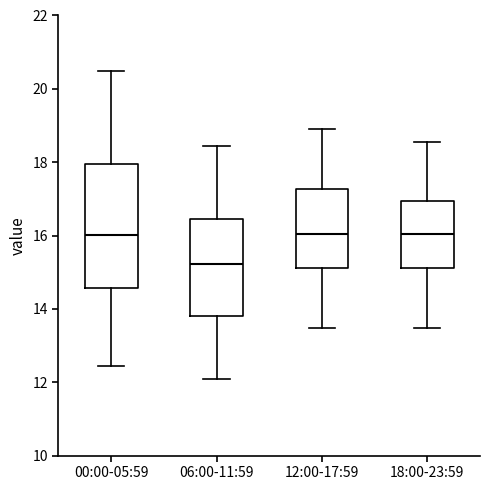

Where does the upper whisker of the box for 18:00-23:59 end on the y-axis? The values are not printed on the chart, so give them approximately, as read against the axis.

18.6